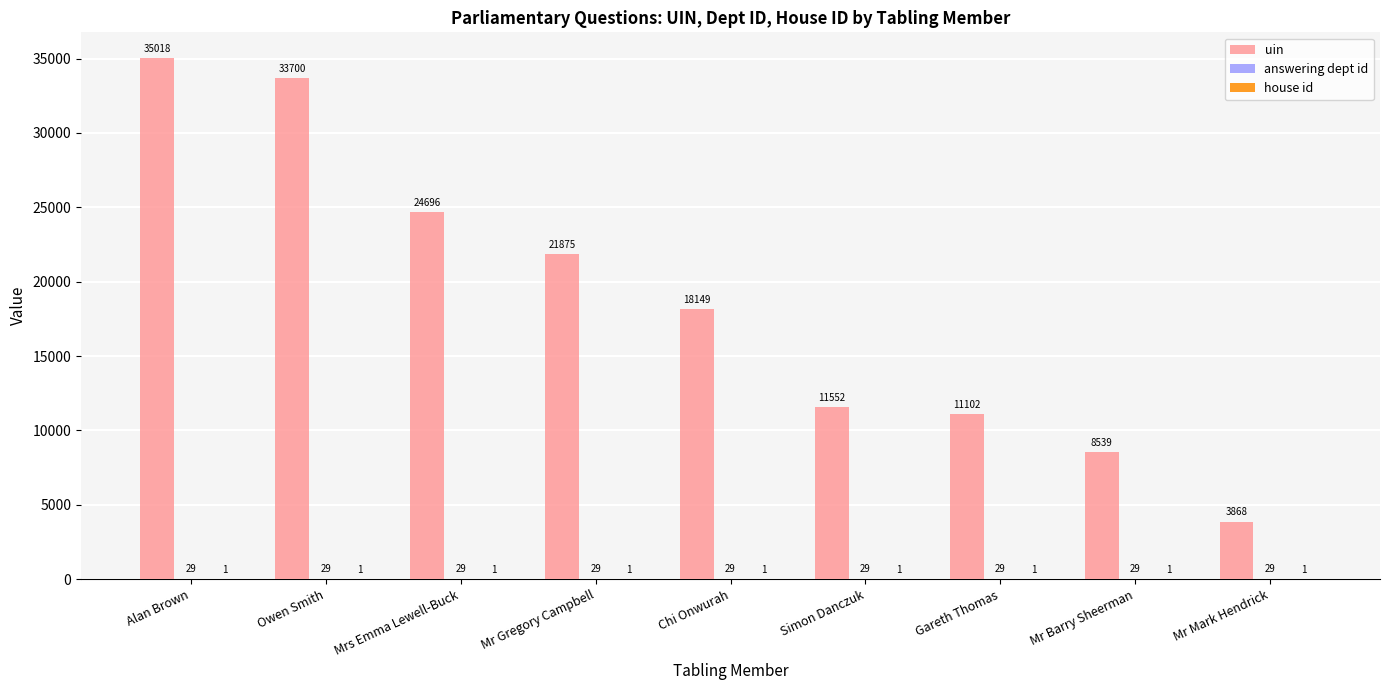

Count the number of categories in the chart.

9